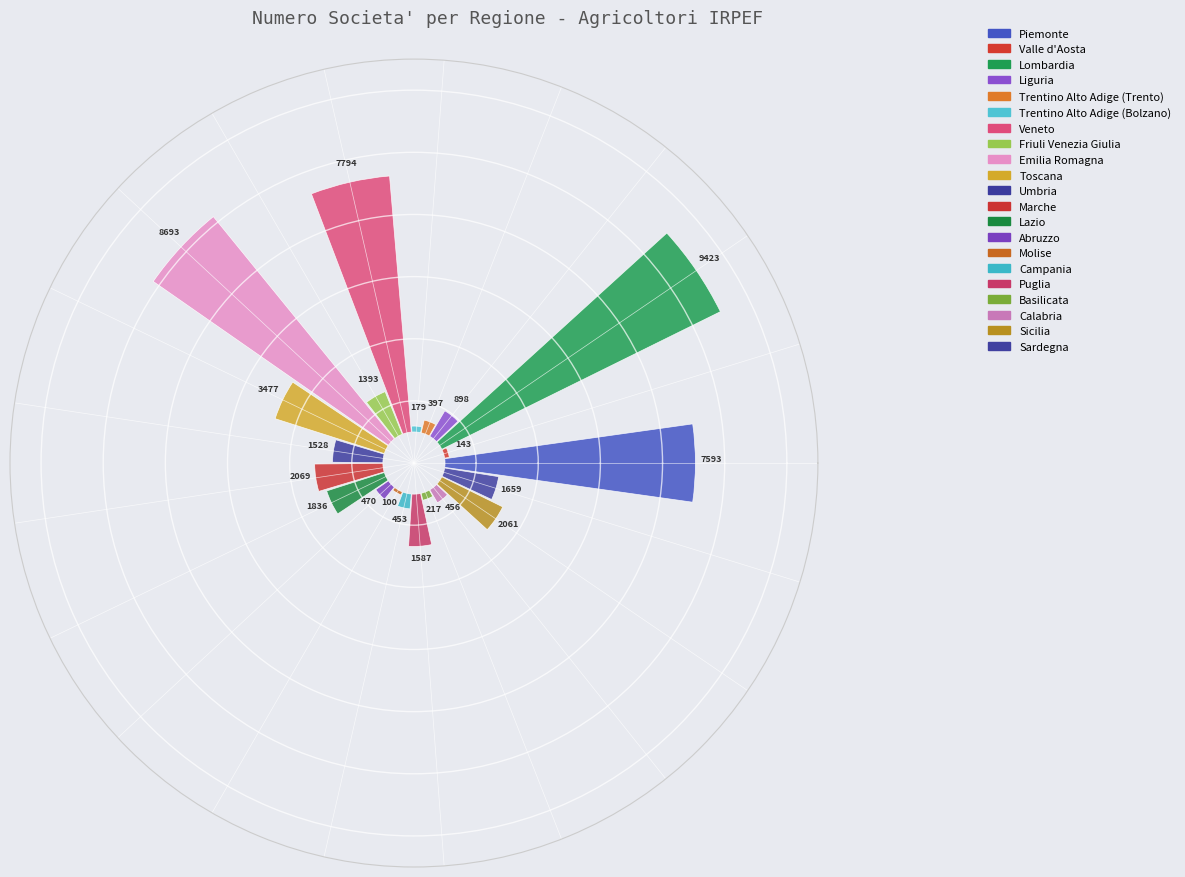

What percentage do Basilicata and Campania together represent?

1.3%